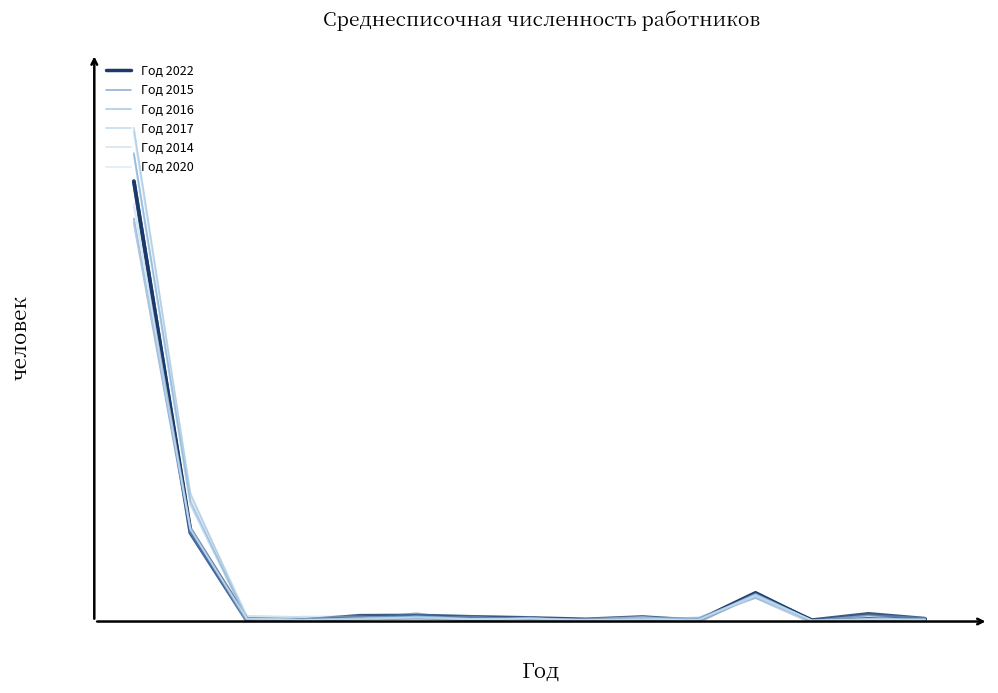

What is the average value of the Год 2017 series?

45220